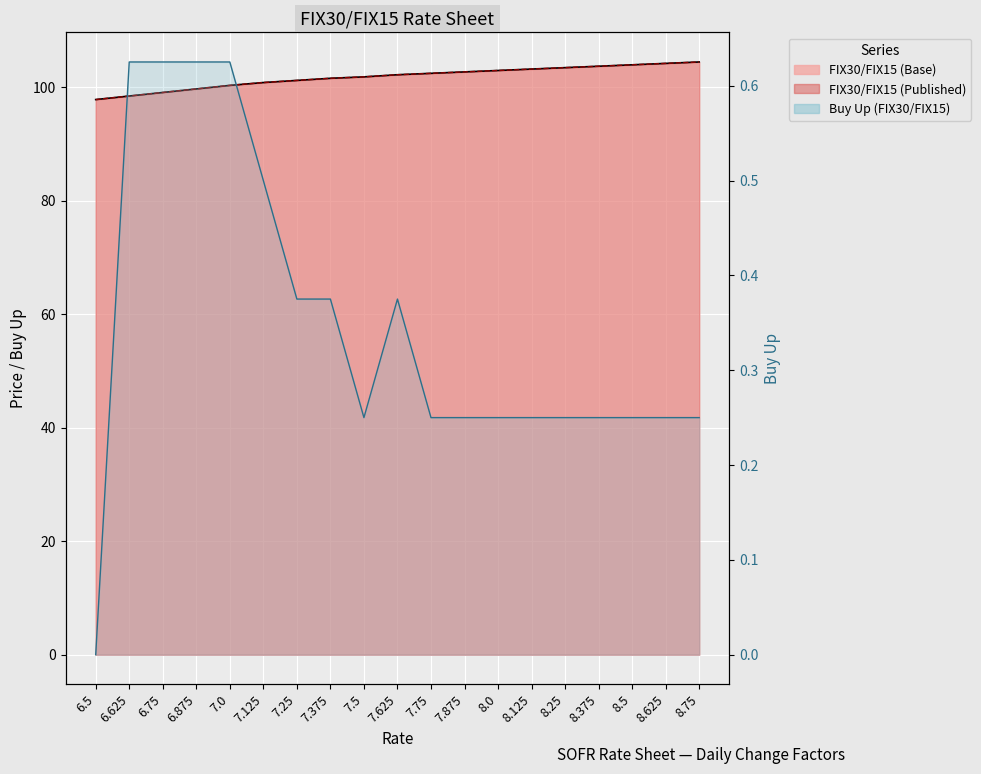

The value of Buy Up (FIX30/FIX15) at 7.375 is 0.4. True or false?

True